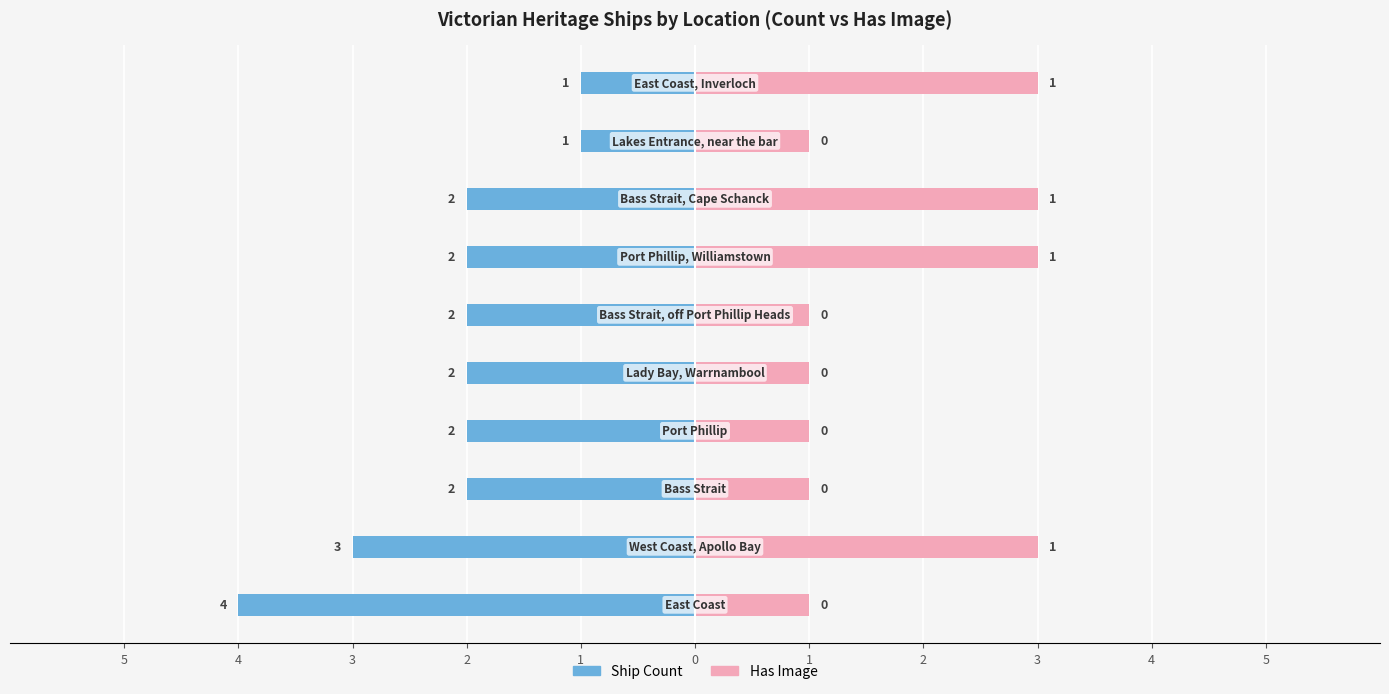

How many groups of bars are there?

10